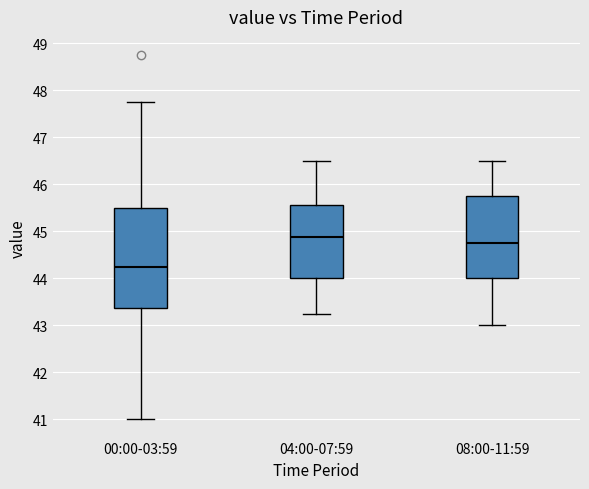

Reading left to right, transcribe this box plot: for each box, give where its median line is, the range the box spans, and where its two whiskers end, as read against the y-axis. The values are not printed on the chart, so give them approximately, as read against the axis.

00:00-03:59: median 44.3, box 43.4 to 45.5, whiskers 41.0 to 47.8
04:00-07:59: median 44.9, box 44.0 to 45.6, whiskers 43.3 to 46.5
08:00-11:59: median 44.8, box 44.0 to 45.8, whiskers 43.0 to 46.5